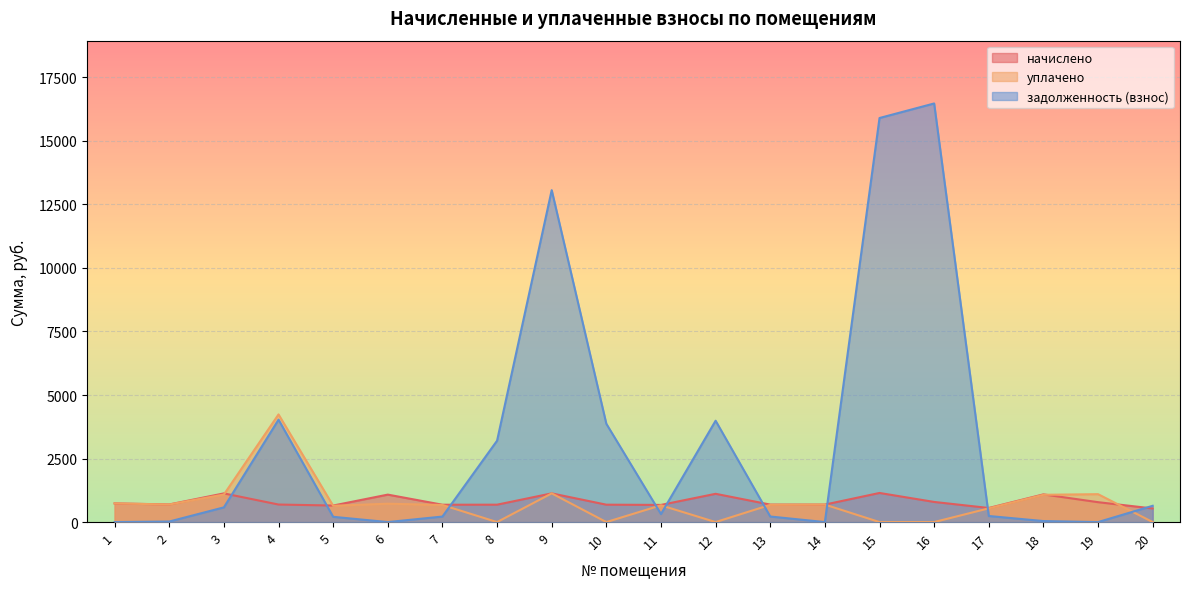

Where do задолженность (взнос) and начислено first cross each other?

3 and 4